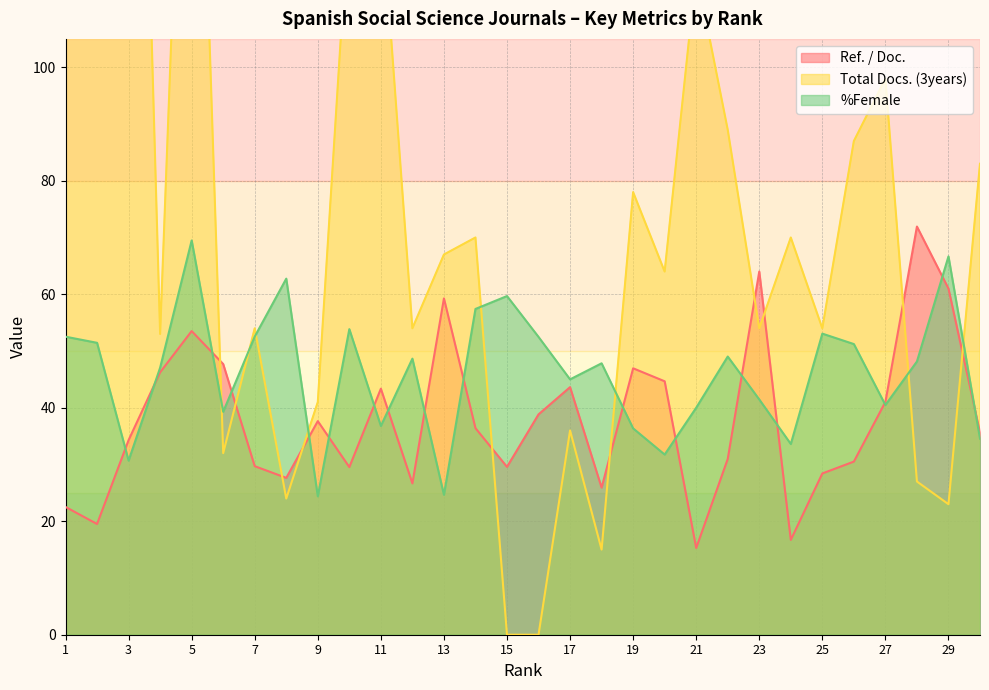

Which series changed the most between 1 and 17?

Total Docs. (3years)